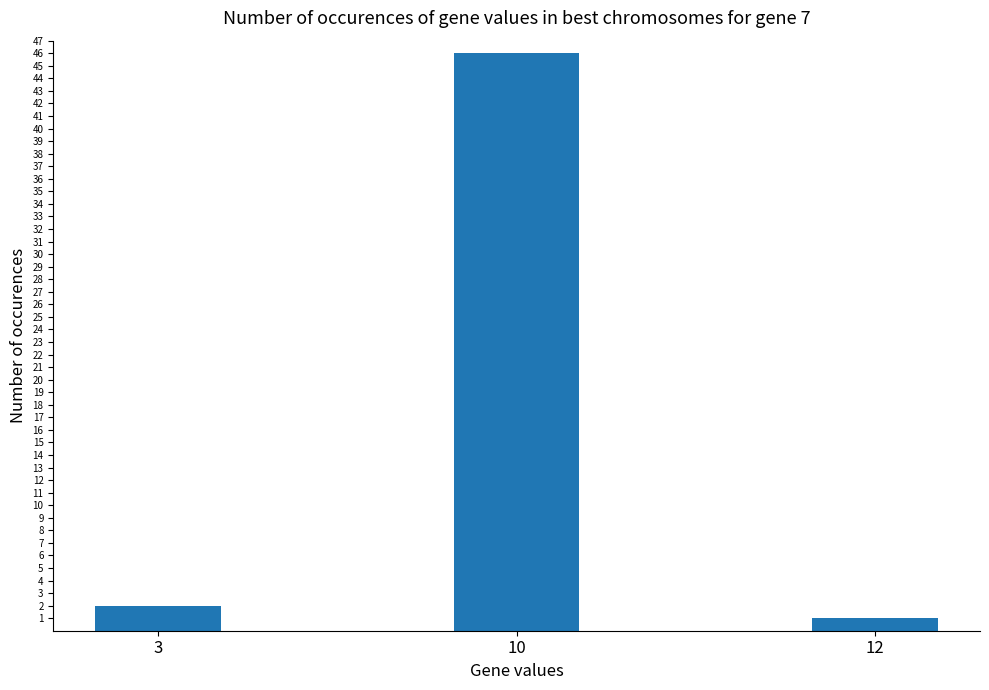

What is the difference between the maximum and minimum values?

45